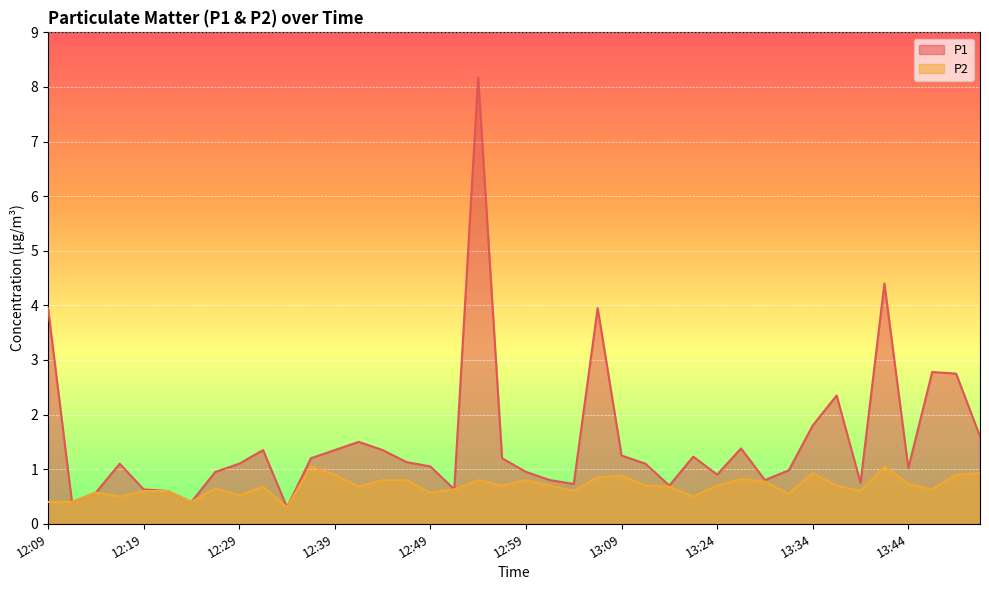

Rank the series at 12:09 from highest to lowest value.

P1, P2